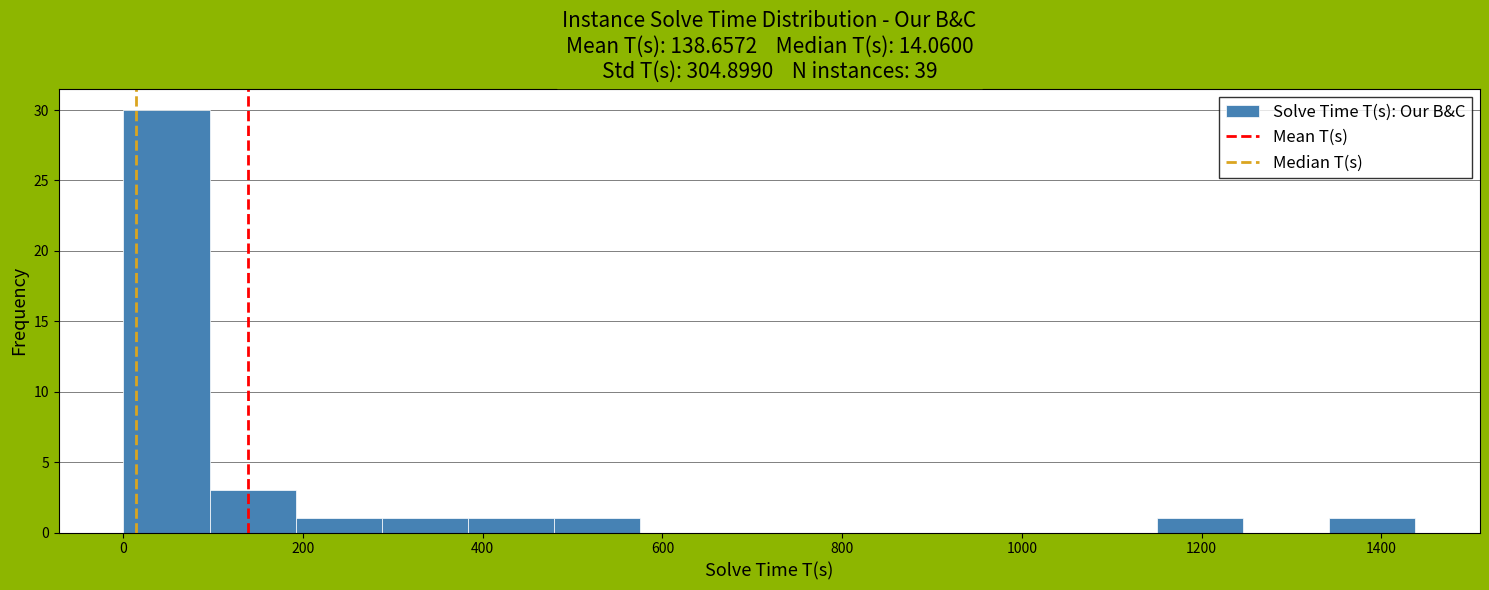

How tall is the bar that spans 280 to 380 on the x-axis? Neither the bar edges nor the heights are printed on the chart, so give them approximately, as read against the axes.

1